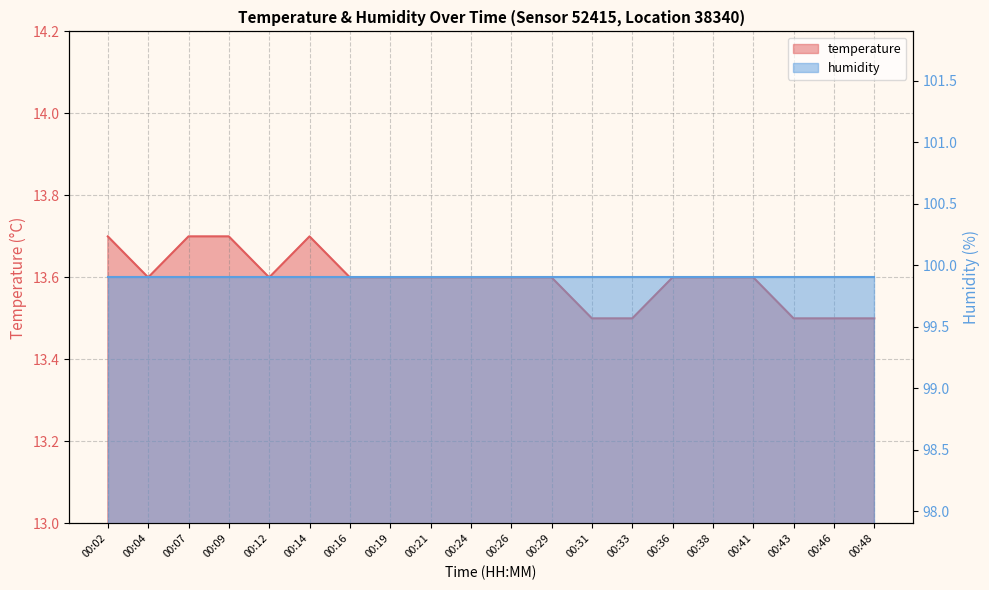

How many interior local peaks (higher than both neighbors) does the data have?

1